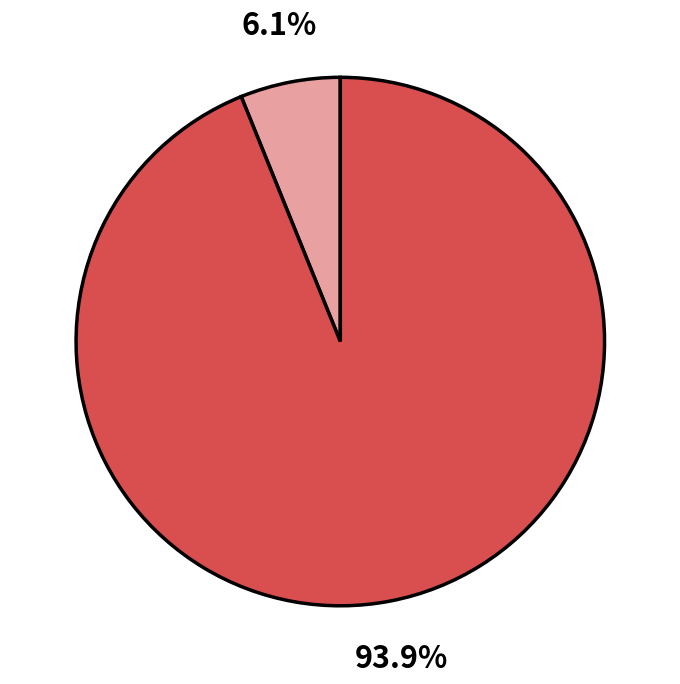

Is there a majority slice in this chart?

Yes